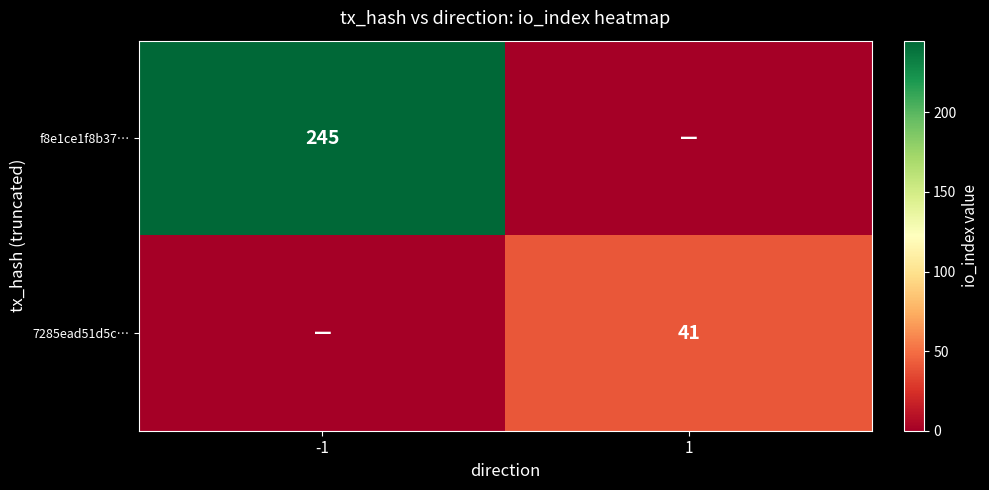

The value of f8e1ce1f8b37… at -1 is 353. True or false?

False